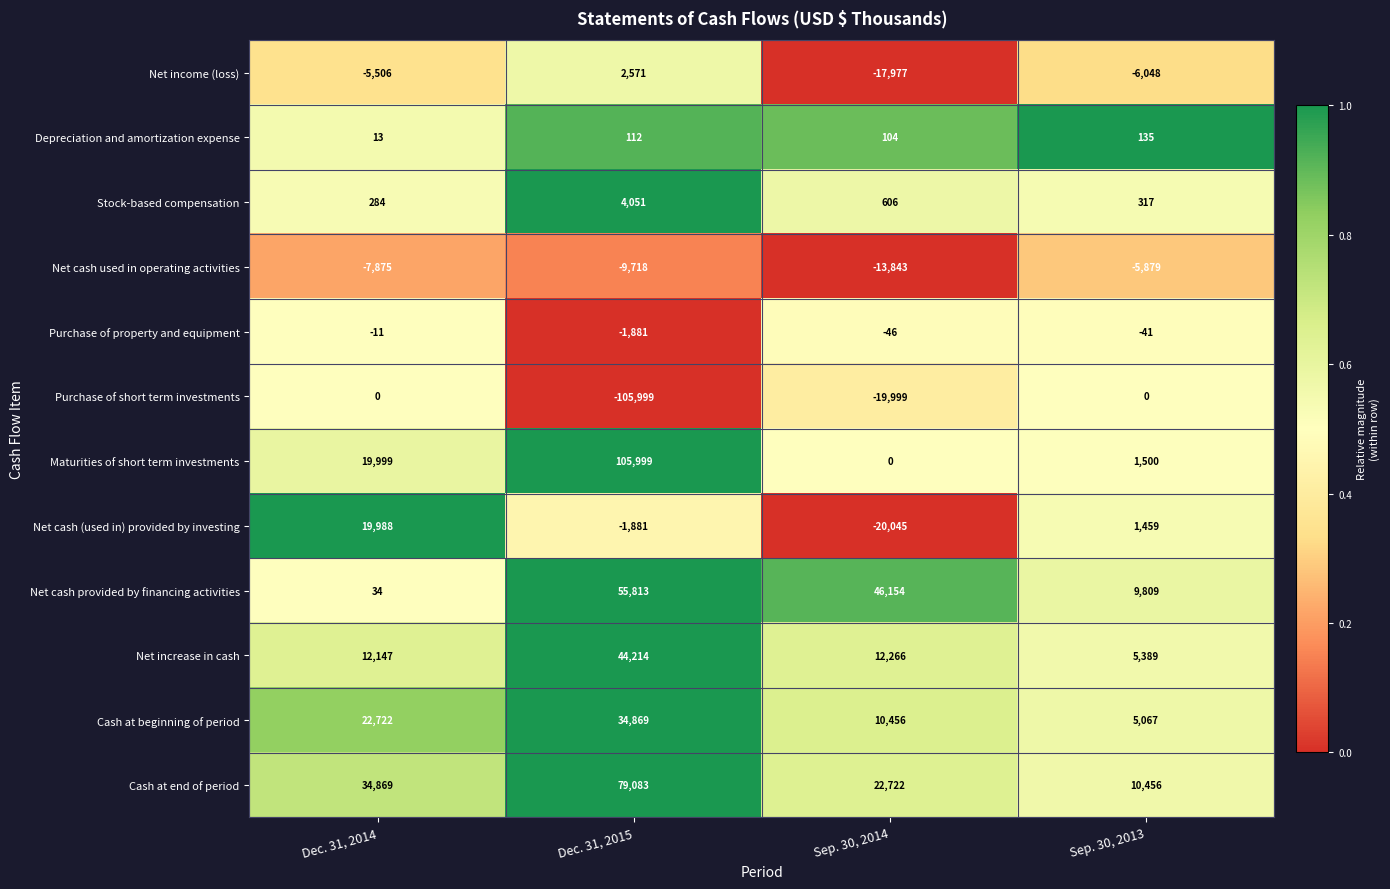

What is the difference between the Cash at beginning of period values at Sep. 30, 2014 and Dec. 31, 2014?

12266